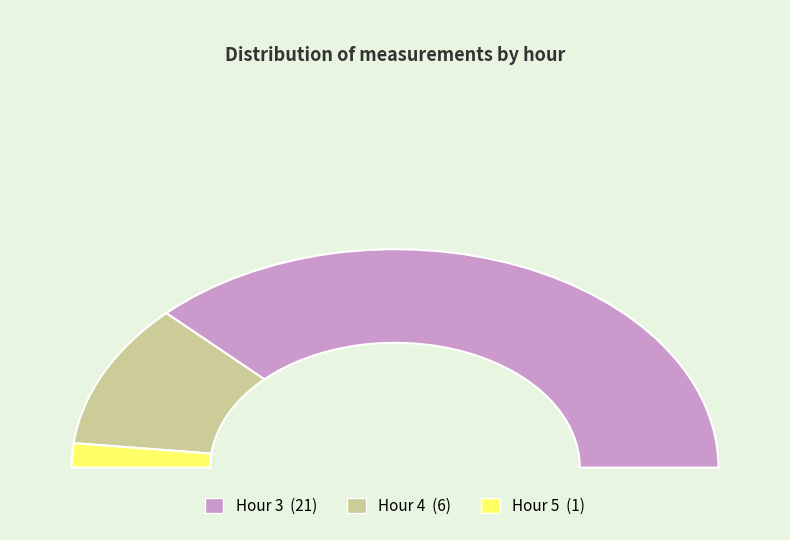

Combined, what portion of the pie is Hour 4 and Hour 3?

96.4%